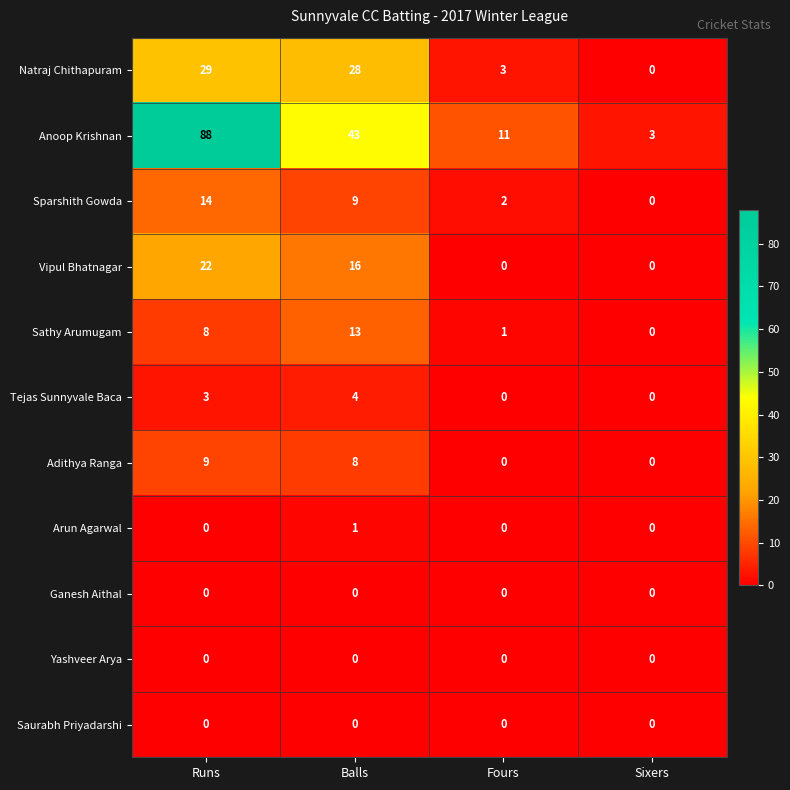

What is the approximate value of Tejas Sunnyvale Baca at Balls?

4